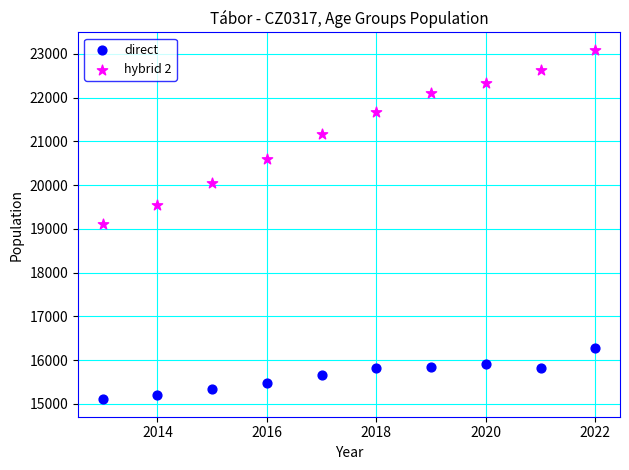

Which series has the widest spread of Y values?

hybrid 2